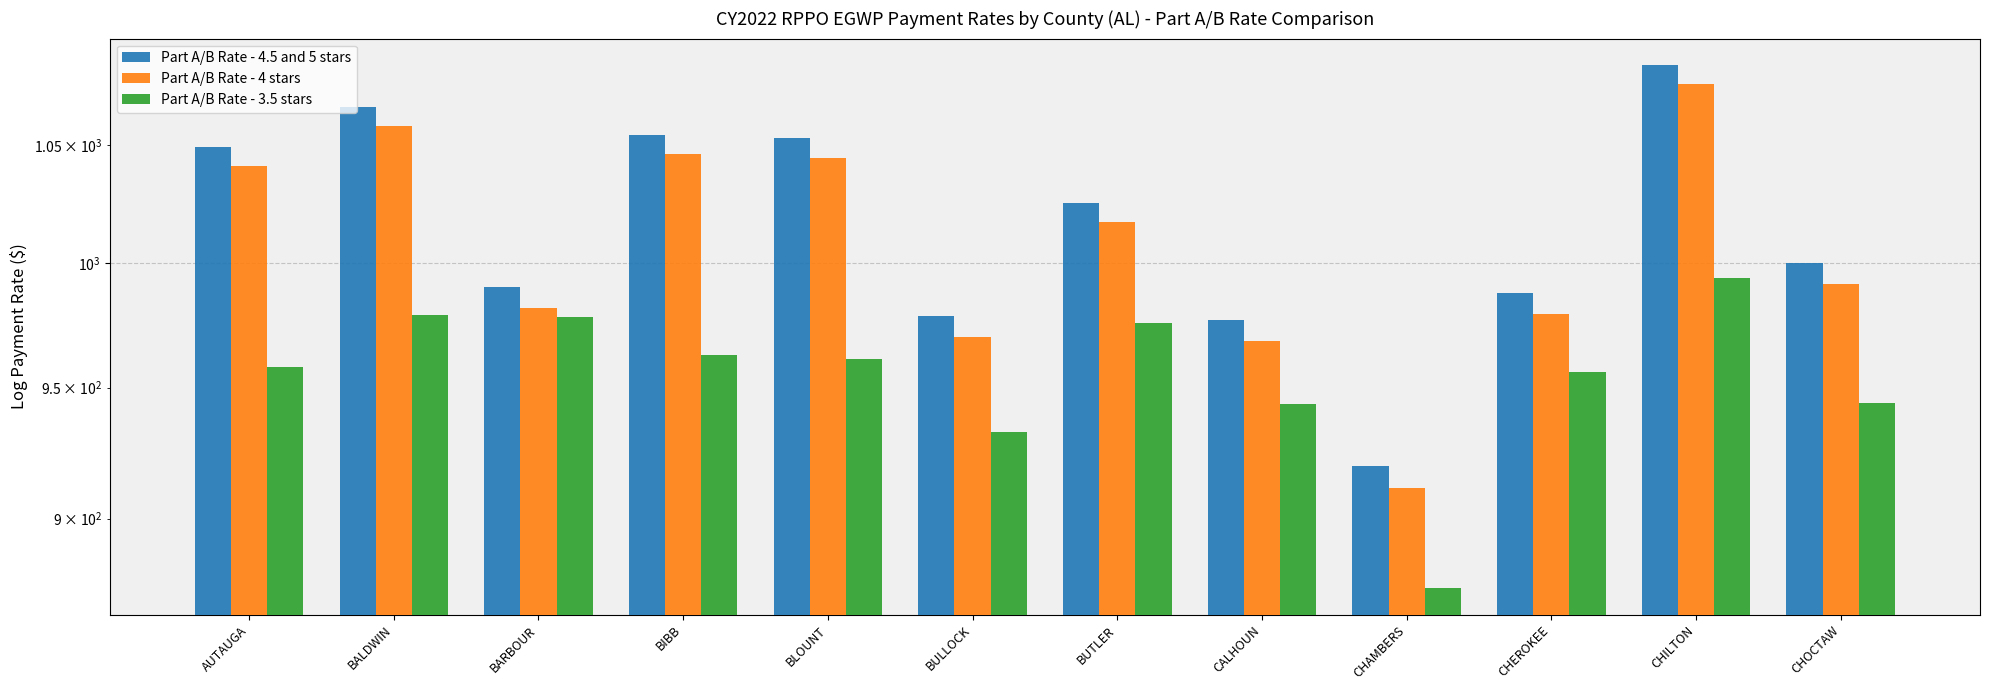

What are all the series names shown in the legend?

Part A/B Rate - 4.5 and 5 stars, Part A/B Rate - 4 stars, Part A/B Rate - 3.5 stars